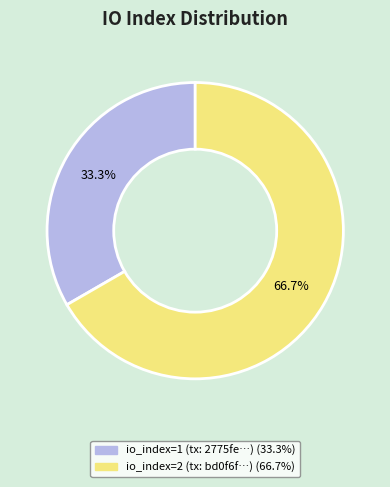

Is there a majority slice in this chart?

Yes